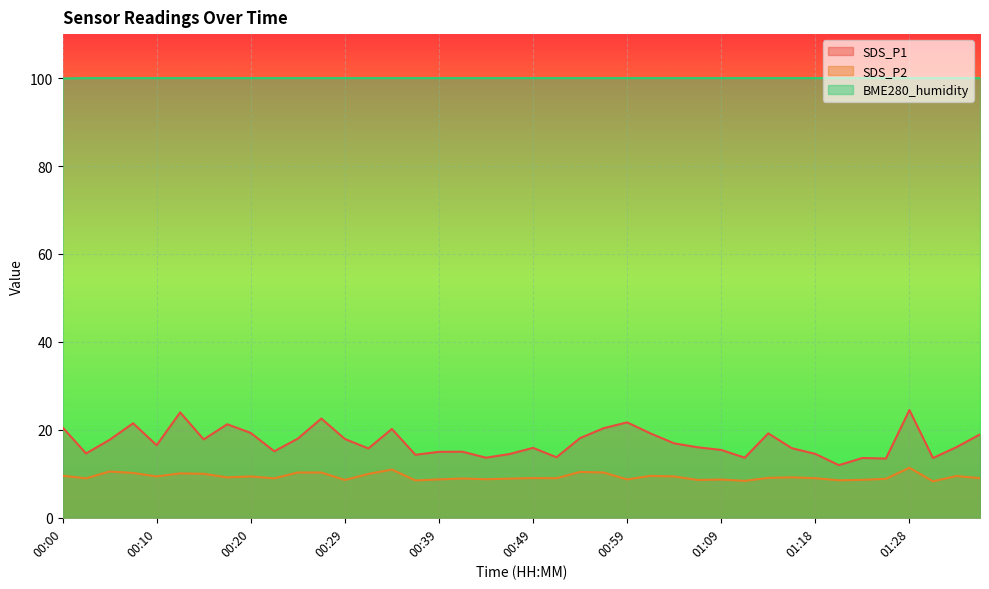

What is the difference between the highest and lowest values at 00:32?

90.0